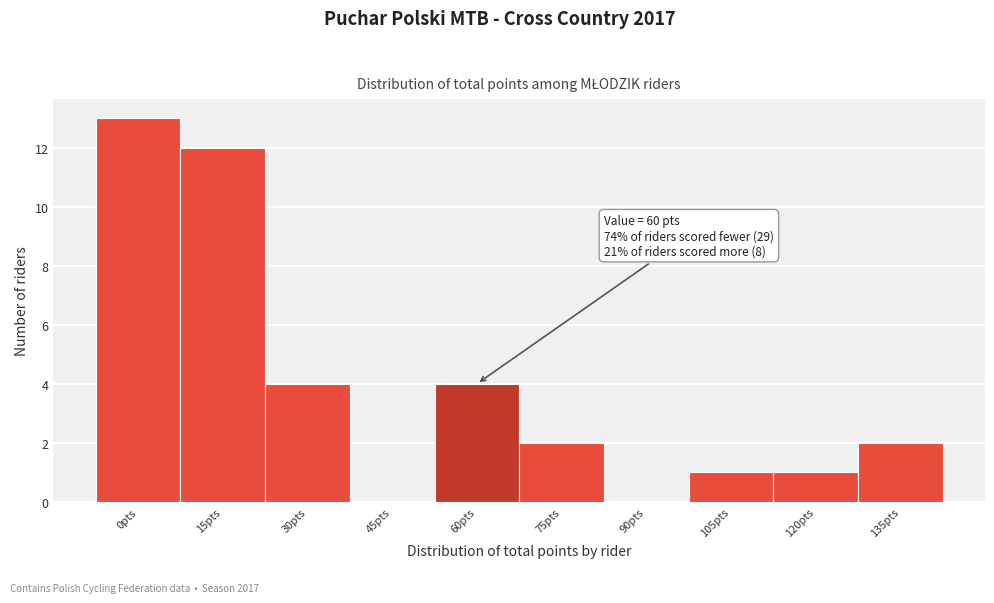

Reading left to right, what are all the values shown in this chart?

0pts=13	15pts=12	30pts=4	45pts=0	60pts=4	75pts=2	90pts=0	105pts=1	120pts=1	135pts=2